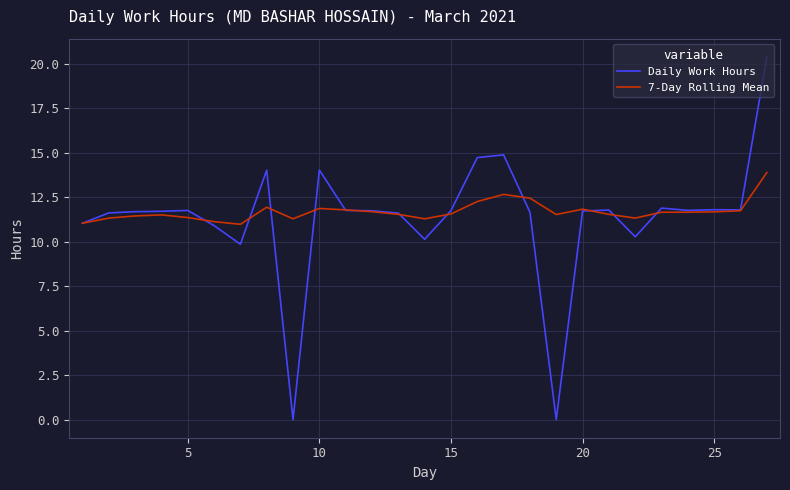

What is the greatest value displayed?

20.4